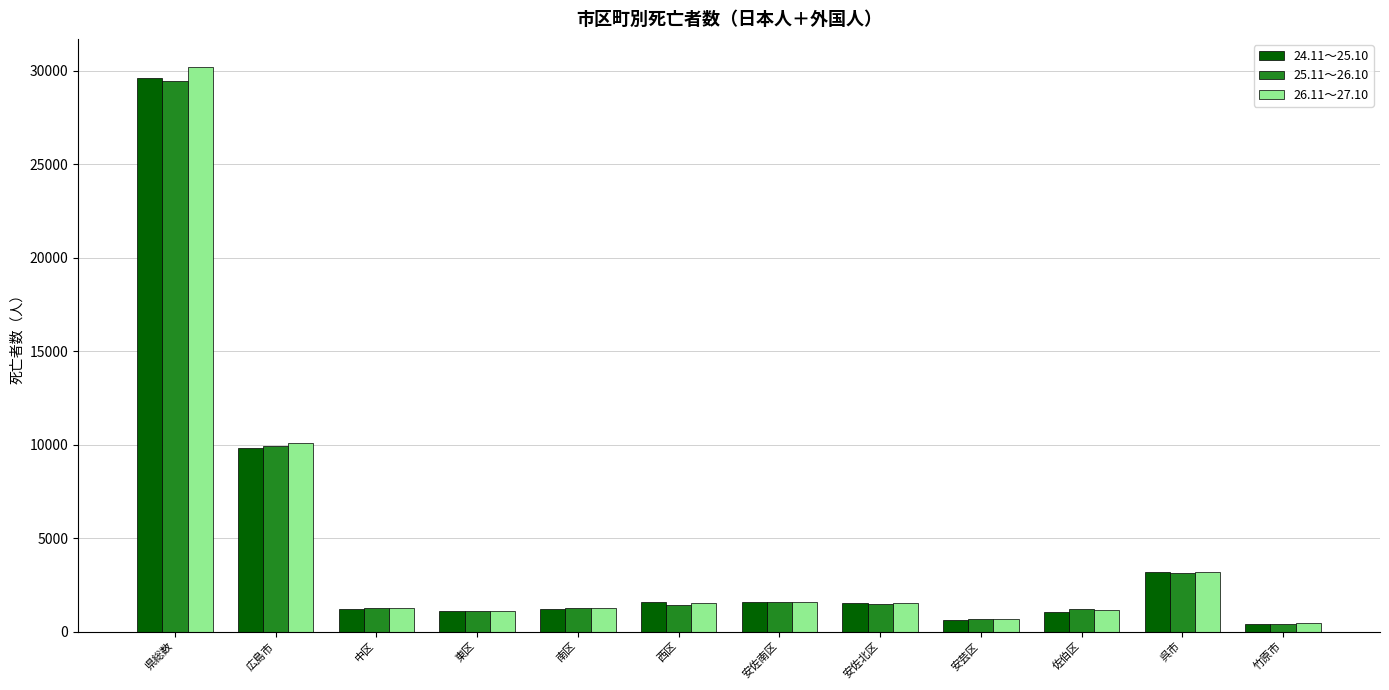

How many bars are there in each group?

3